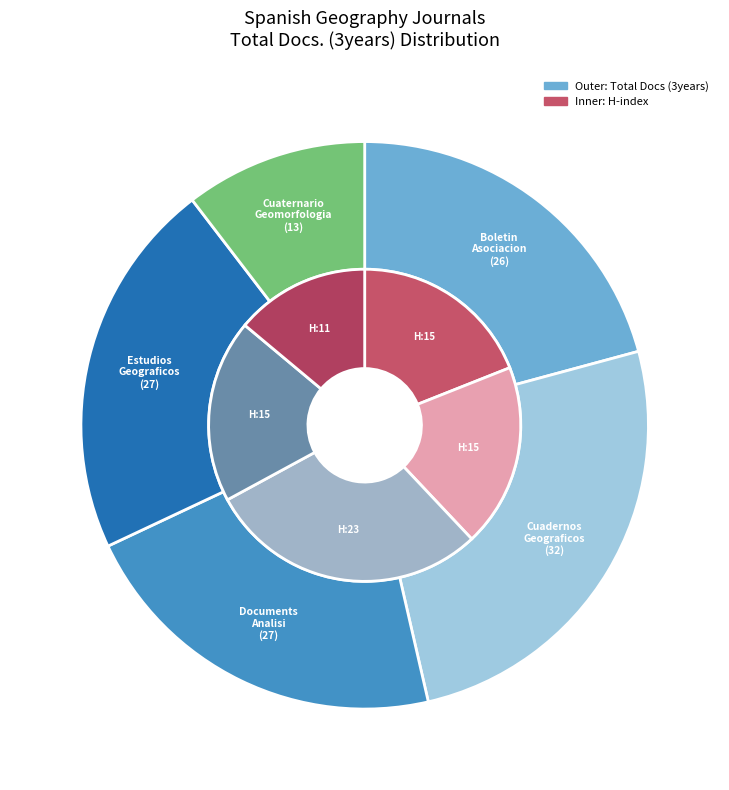

True or false: Cuadernos Geograficos accounts for 14% of the total.

False